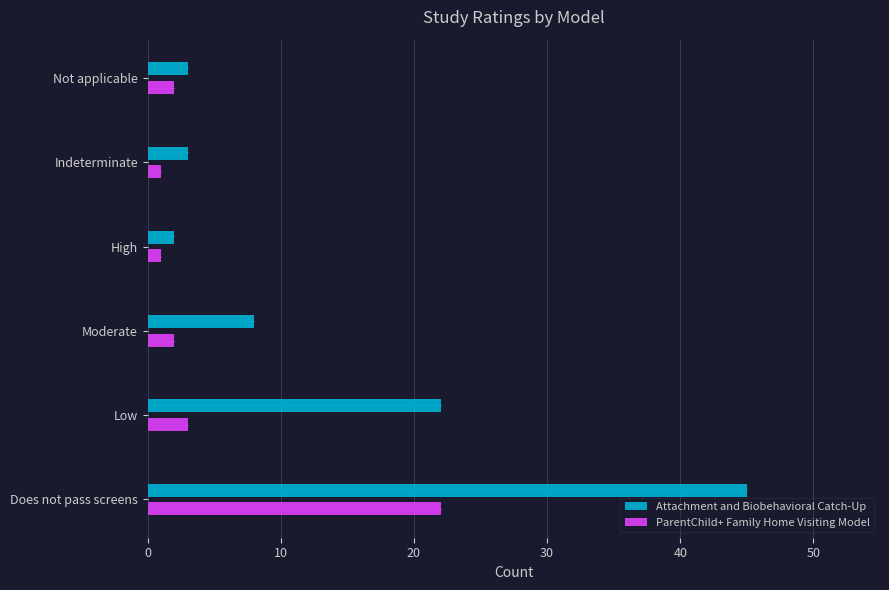

At which category is the sum across all series the highest?

Does not pass screens